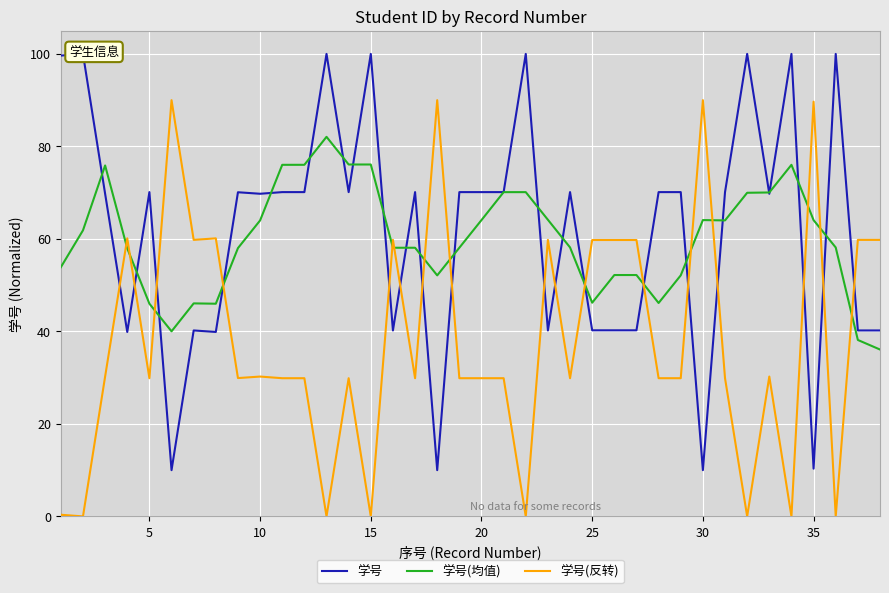

What is the minimum value for 学号?

10.0